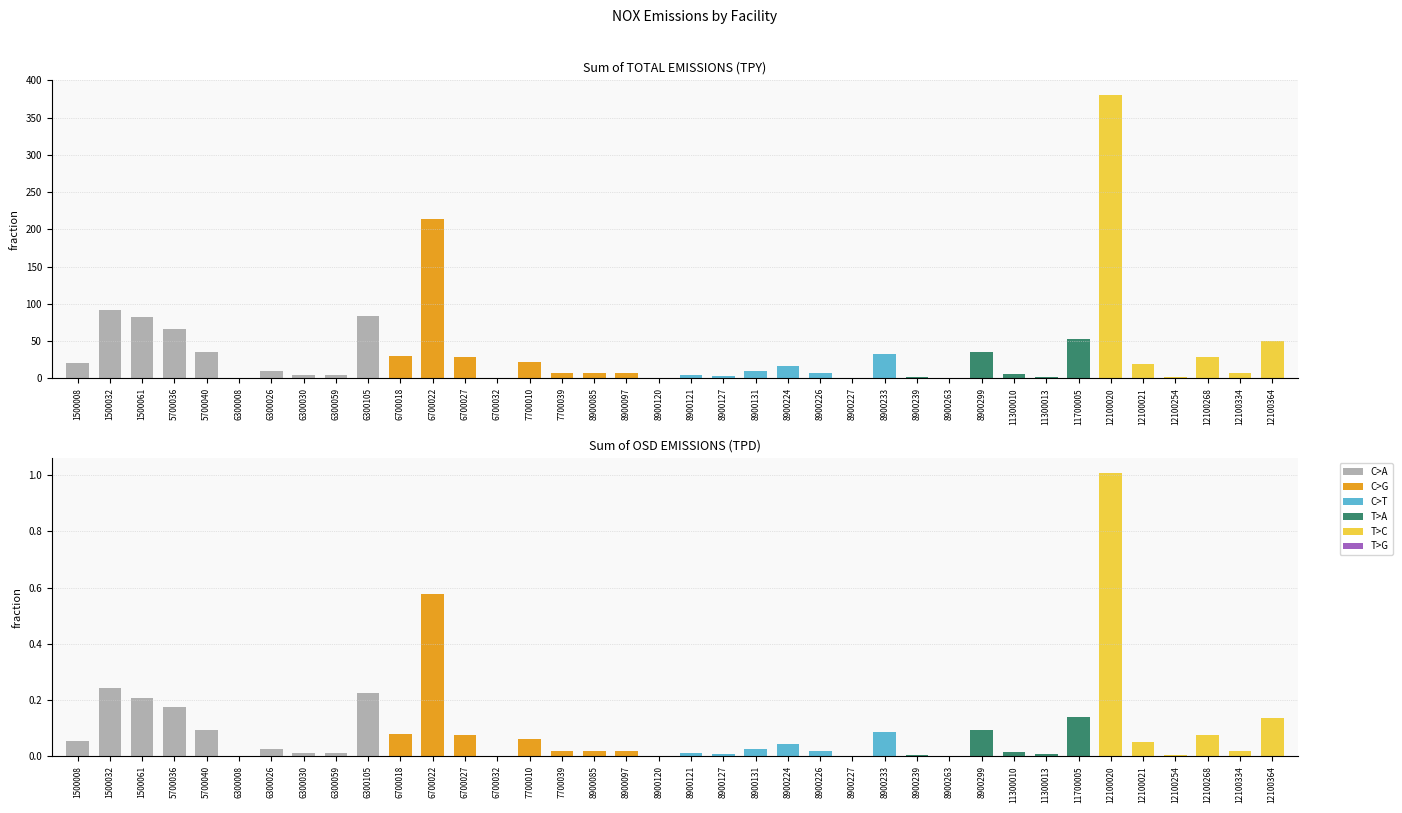

Which category has the highest value across all series?

12100020